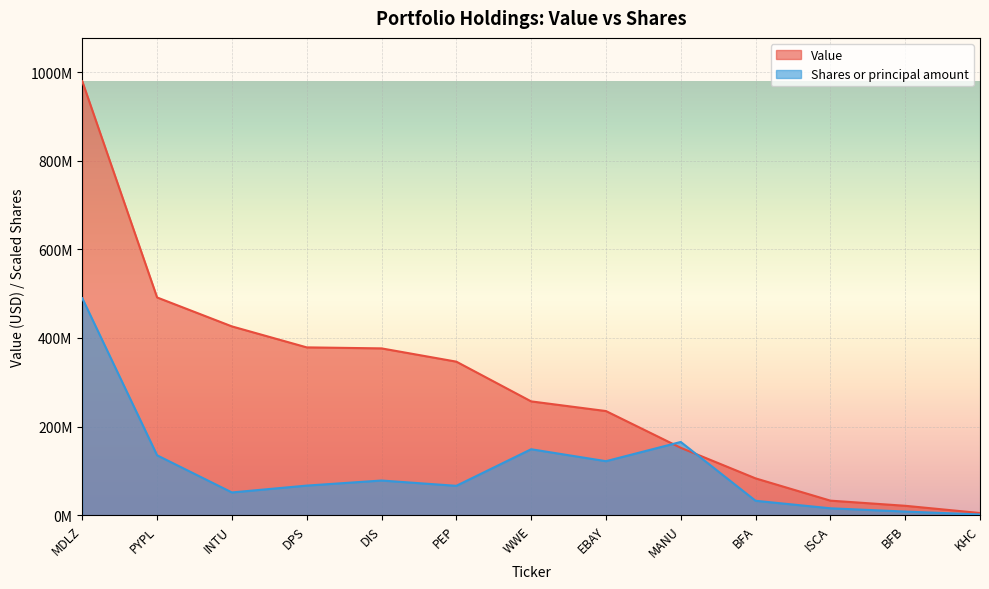

The value of Value at INTU is 586026709.4. True or false?

False